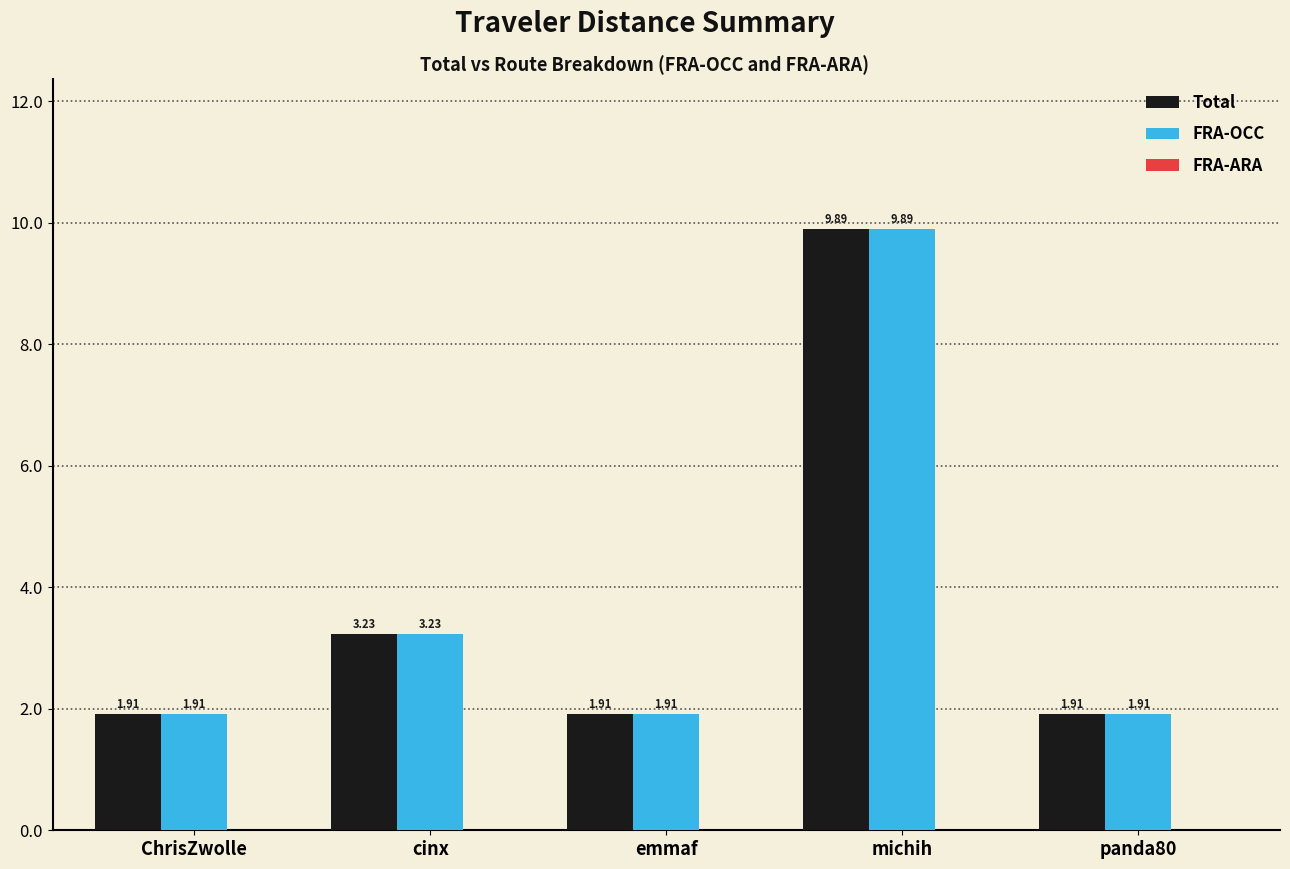

What is the difference between the maximum and minimum values in the FRA-OCC series?

8.0